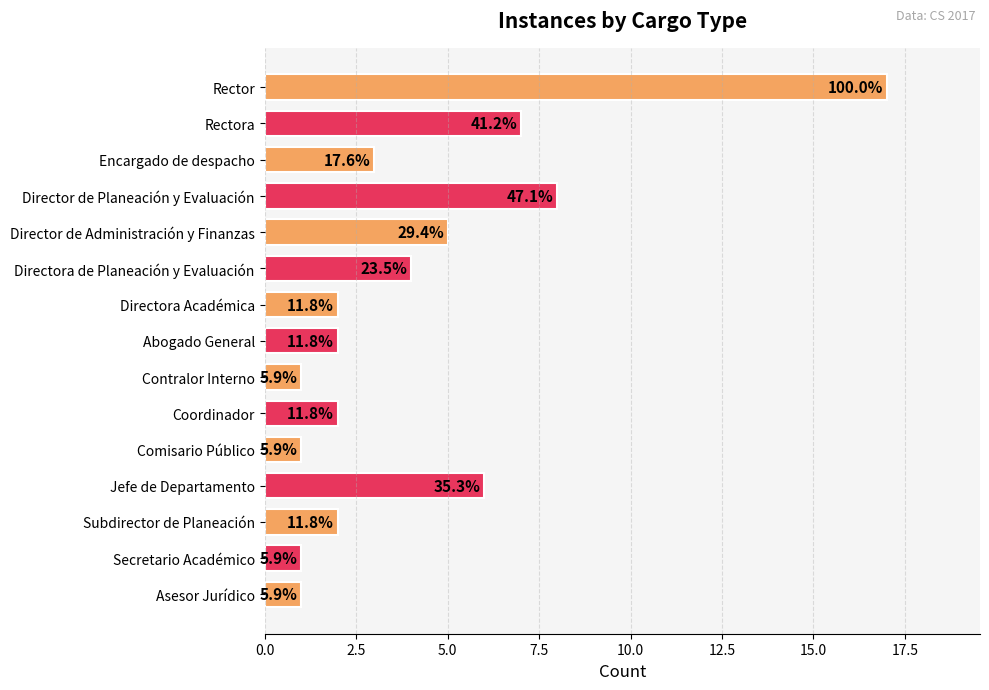

How many bars are there in total?

15